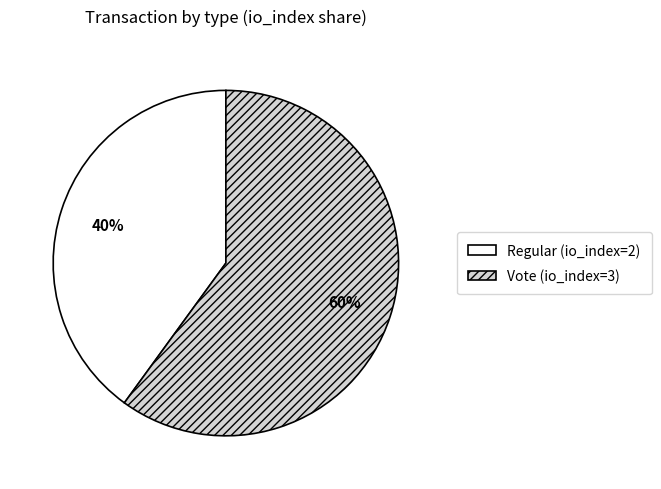

What is the largest slice in the pie chart?

Vote (io_index=3)